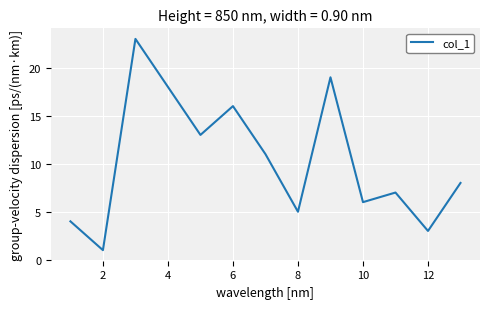

What is the minimum value shown in the chart?

1